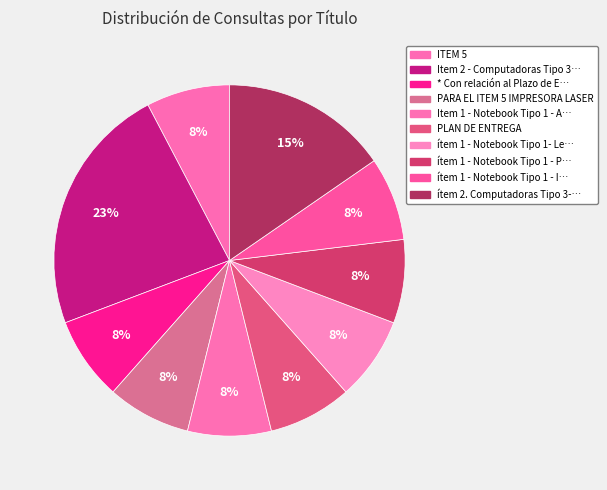

How many segments does this pie chart have?

10